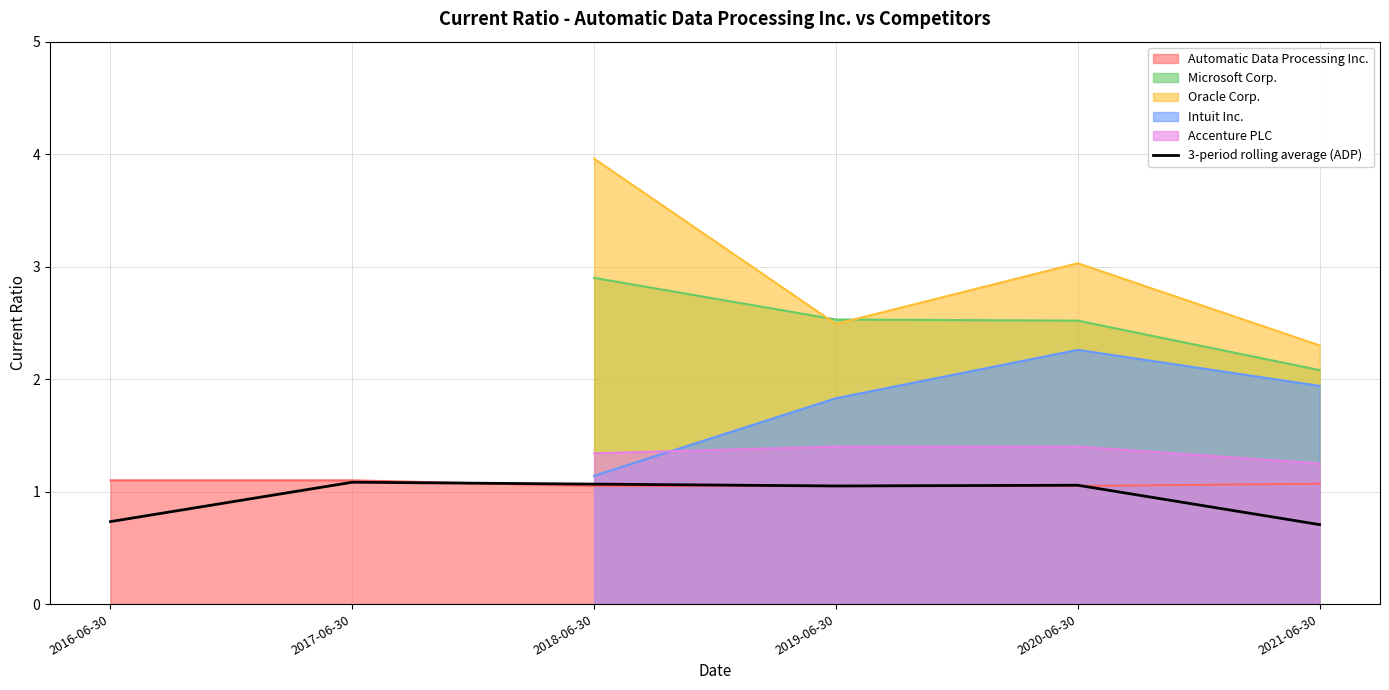

Where is the data nearest to the value 0?

2021-06-30